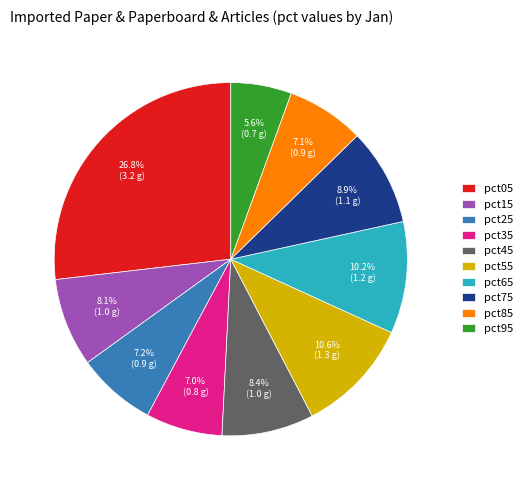

What portion of the pie excludes pct55?

89.4%